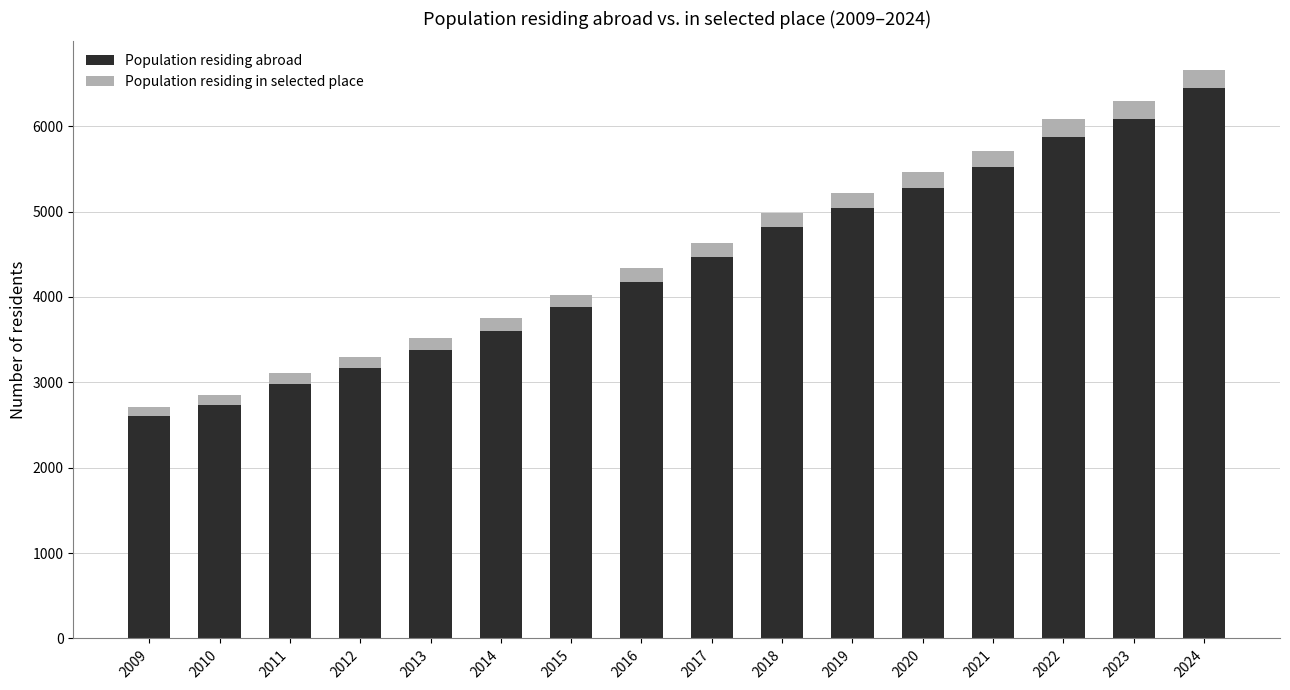

At which label is Population residing abroad closest to 4522?

2017